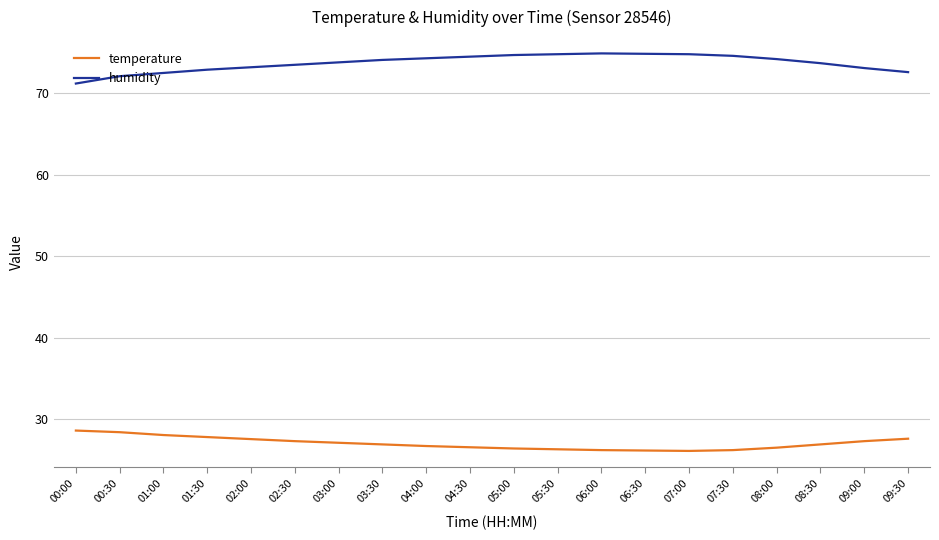

What is the highest value of the humidity series?

74.9